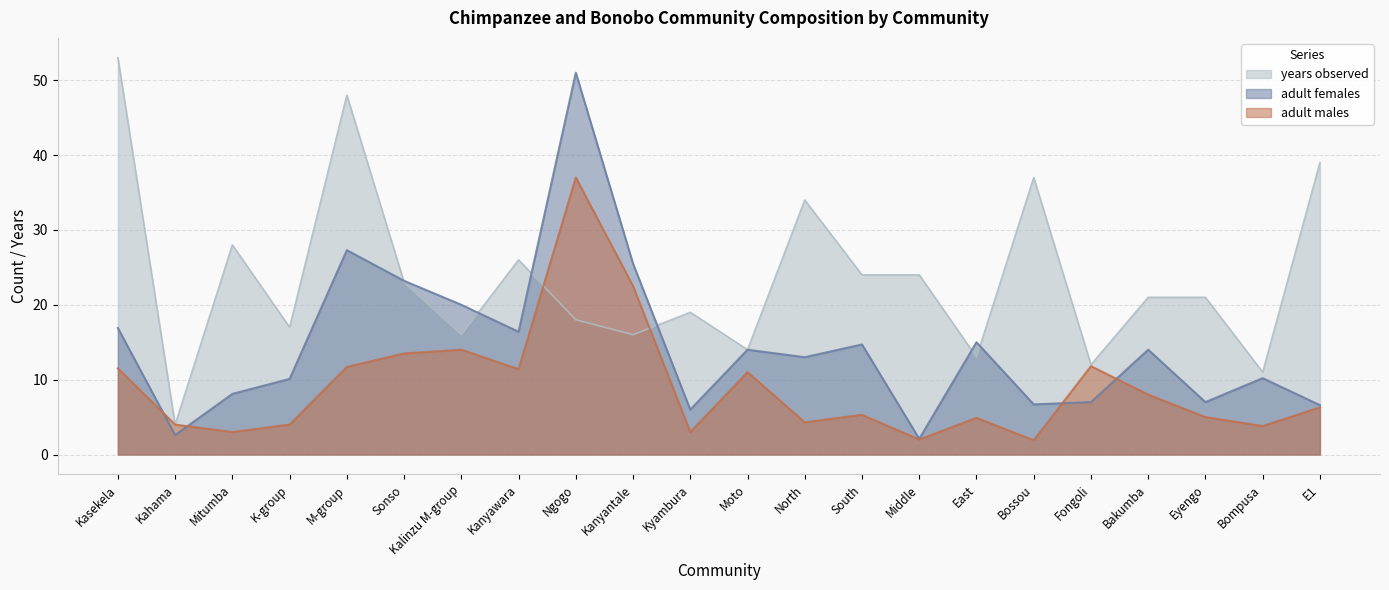

Which series has the largest total across all categories?

years observed